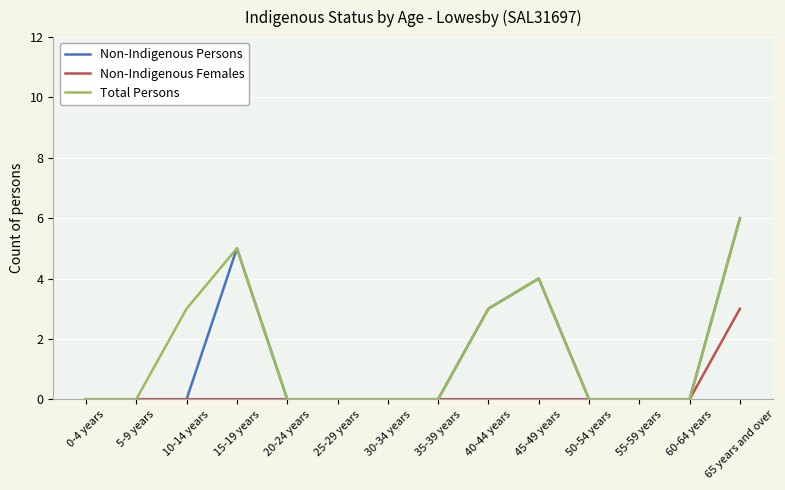

What position from the right is 25-29 years?

9